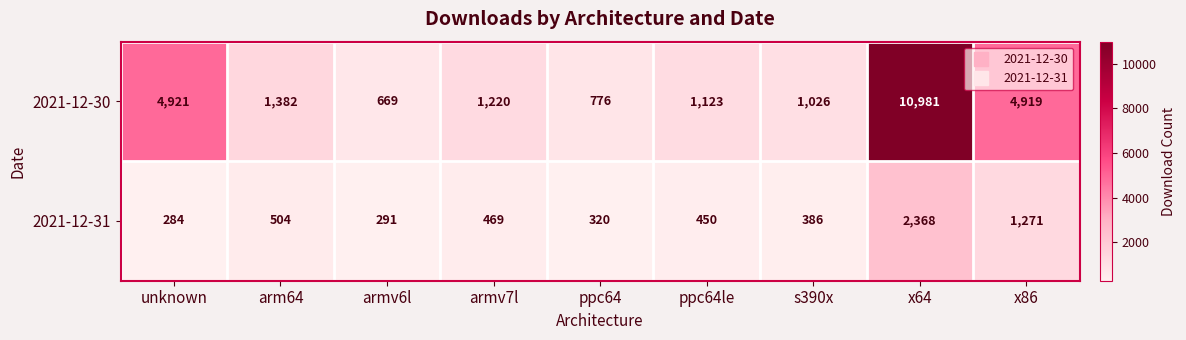

What is the minimum value shown in the chart?

284